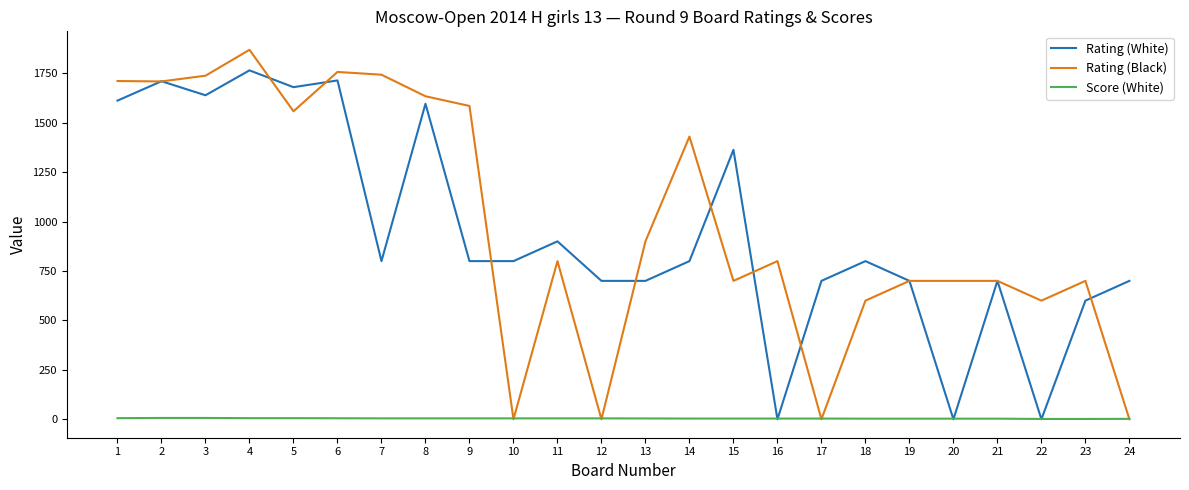

Which series has the largest range (max minus min)?

Rating (Black)